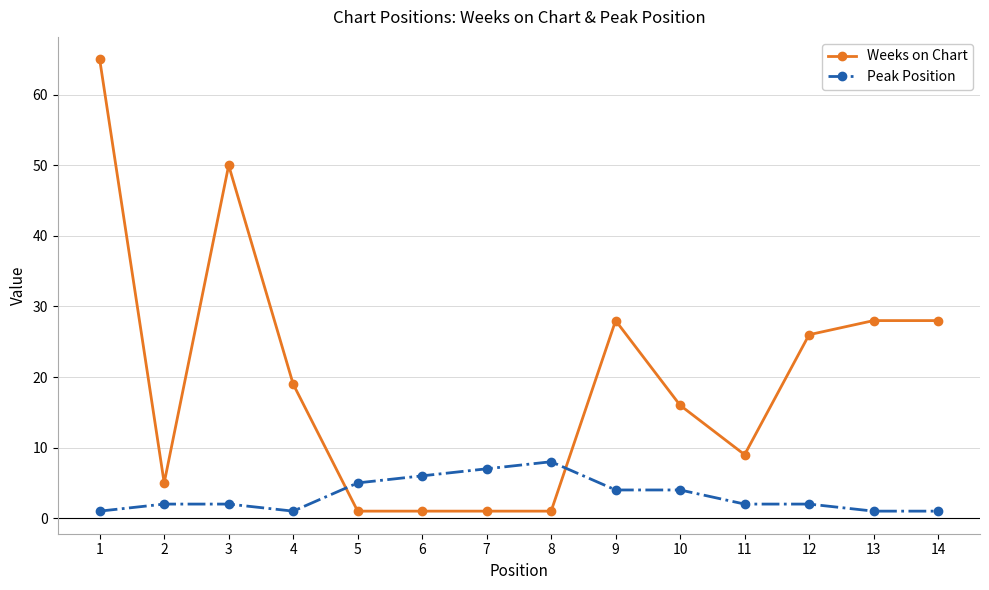

What is the approximate value of Peak Position at 9?

4